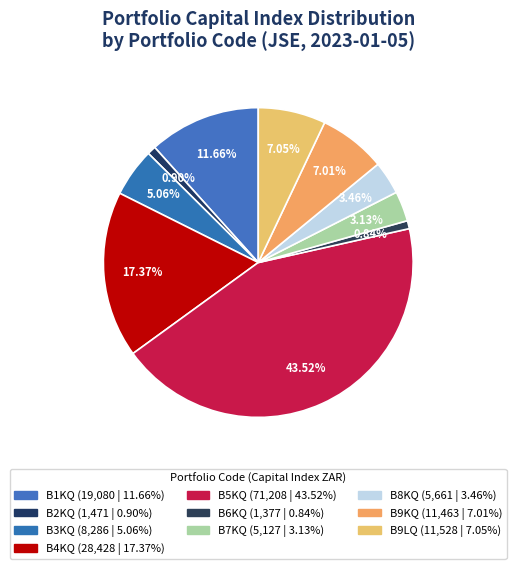

How many slices are in this pie chart?

10